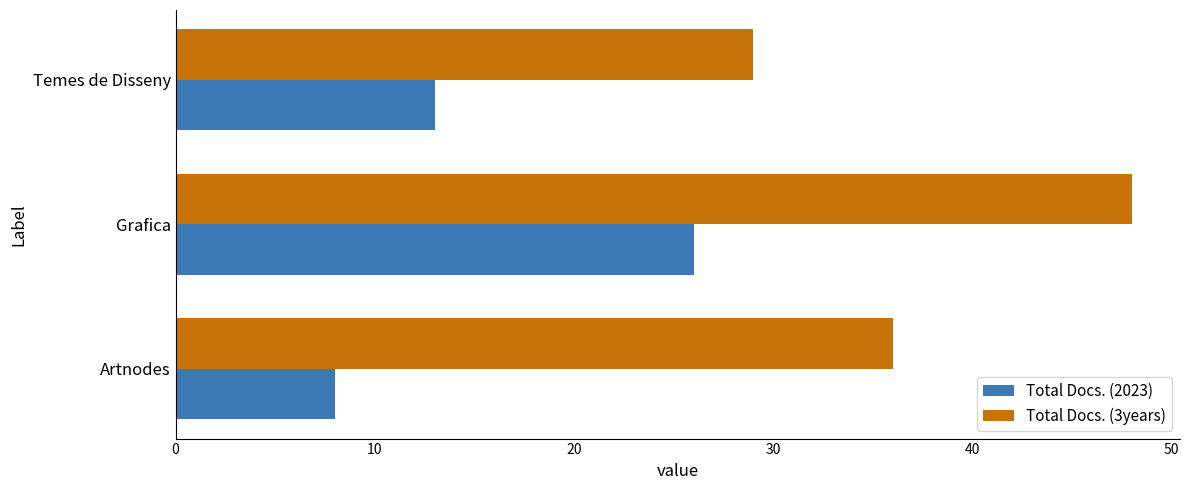

The value of Total Docs. (2023) at Artnodes is 3. True or false?

False